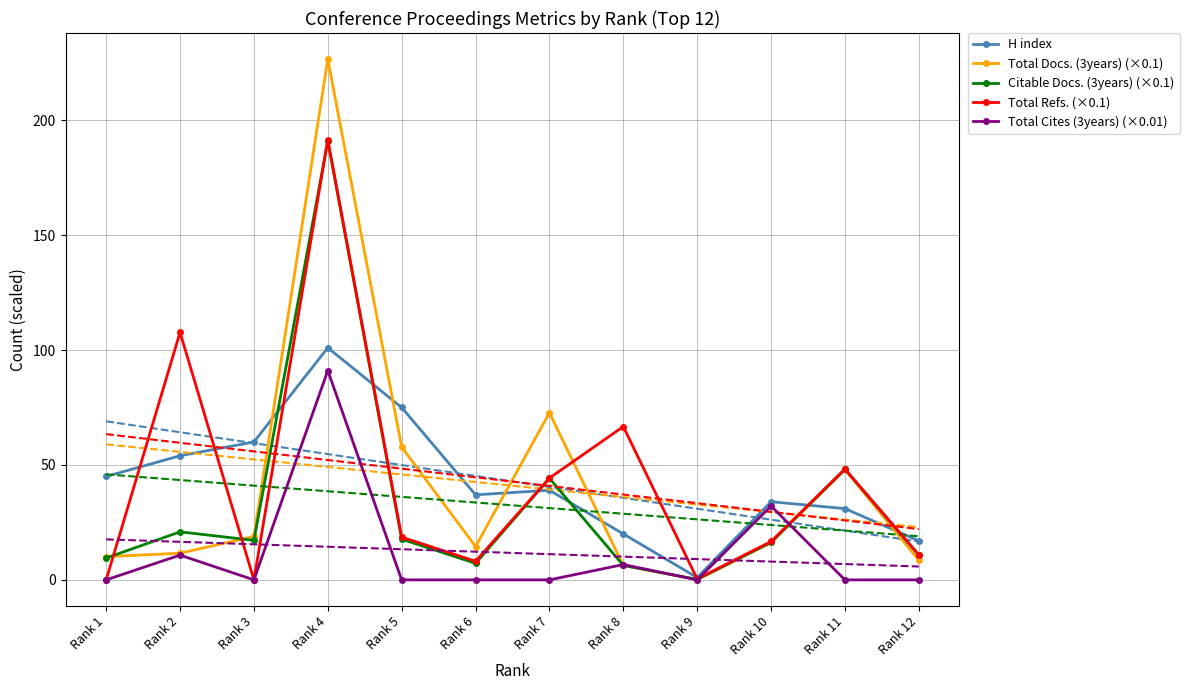

Reading left to right, extract all data points from this chart.

H index: Rank 1=45.0	Rank 2=54.0	Rank 3=60.0	Rank 4=101.0	Rank 5=75.0	Rank 6=37.0	Rank 7=39.0	Rank 8=20.0	Rank 9=1.0	Rank 10=34.0	Rank 11=31.0	Rank 12=17.0
Total Docs. (3years) (×0.1): Rank 1=10.1	Rank 2=11.6	Rank 3=18.9	Rank 4=226.6	Rank 5=57.8	Rank 6=14.5	Rank 7=72.7	Rank 8=6.3	Rank 9=0.1	Rank 10=16.3	Rank 11=48.1	Rank 12=8.5
Citable Docs. (3years) (×0.1): Rank 1=9.5	Rank 2=20.9	Rank 3=17.2	Rank 4=191.0	Rank 5=17.7	Rank 6=7.2	Rank 7=44.2	Rank 8=6.3	Rank 9=0.2	Rank 10=16.3	Rank 11=48.1	Rank 12=10.7
Total Refs. (×0.1): Rank 1=0.0	Rank 2=107.7	Rank 3=0.0	Rank 4=191.5	Rank 5=18.6	Rank 6=8.1	Rank 7=44.3	Rank 8=66.7	Rank 9=0.4	Rank 10=16.7	Rank 11=48.2	Rank 12=10.9
Total Cites (3years) (×0.01): Rank 1=0.0	Rank 2=10.8	Rank 3=0.0	Rank 4=91.1	Rank 5=0.0	Rank 6=0.0	Rank 7=0.0	Rank 8=6.7	Rank 9=0.0	Rank 10=32.1	Rank 11=0.0	Rank 12=0.0